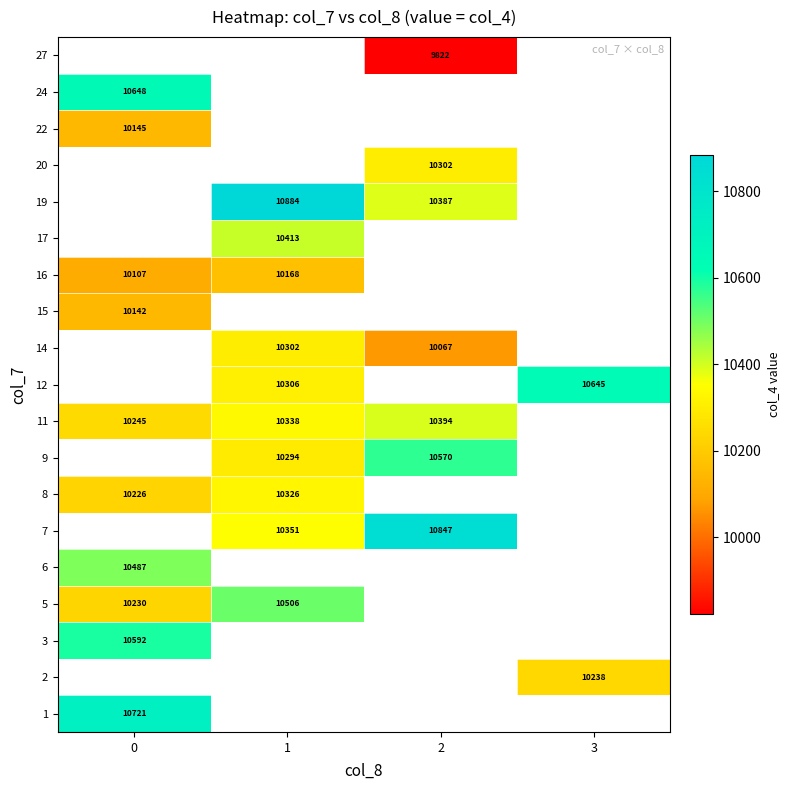

True or false: 19 has a value of 10387 at 2.

True